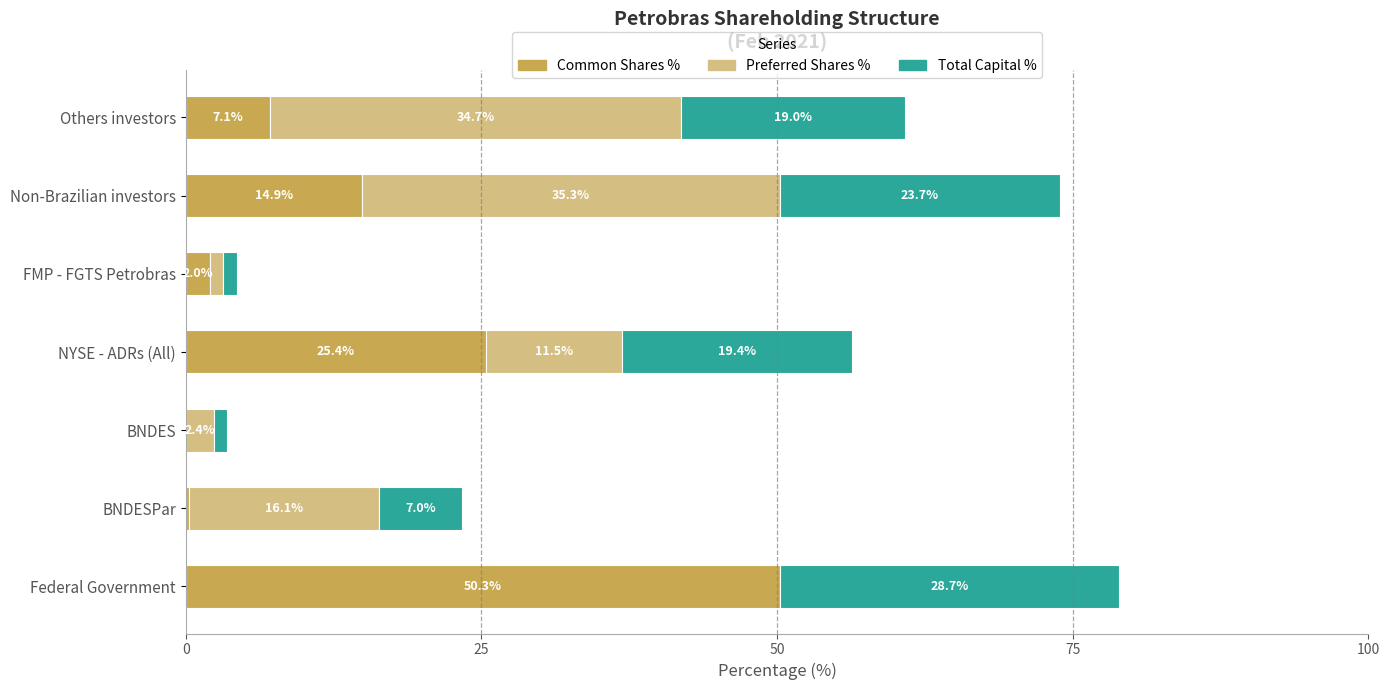

What is the sum of the Common Shares % values at BNDES and NYSE - ADRs (All)?

25.4